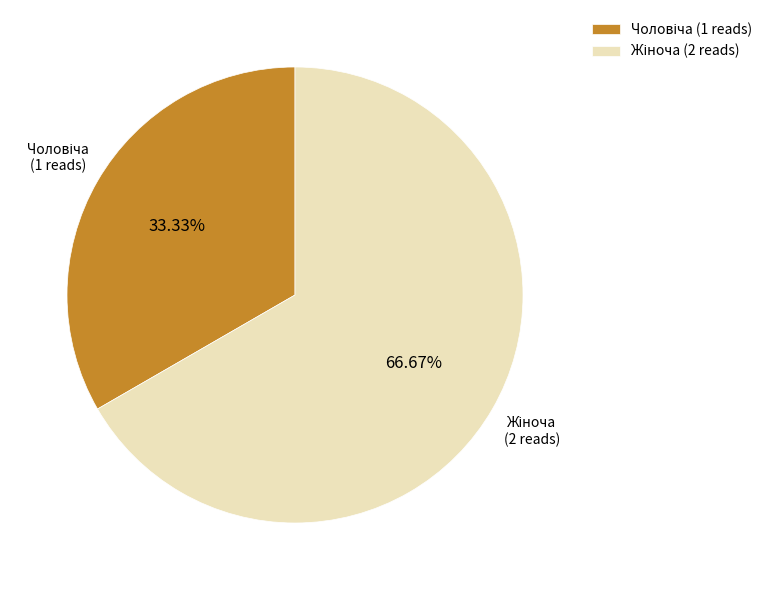

Count the number of slices in the pie.

2